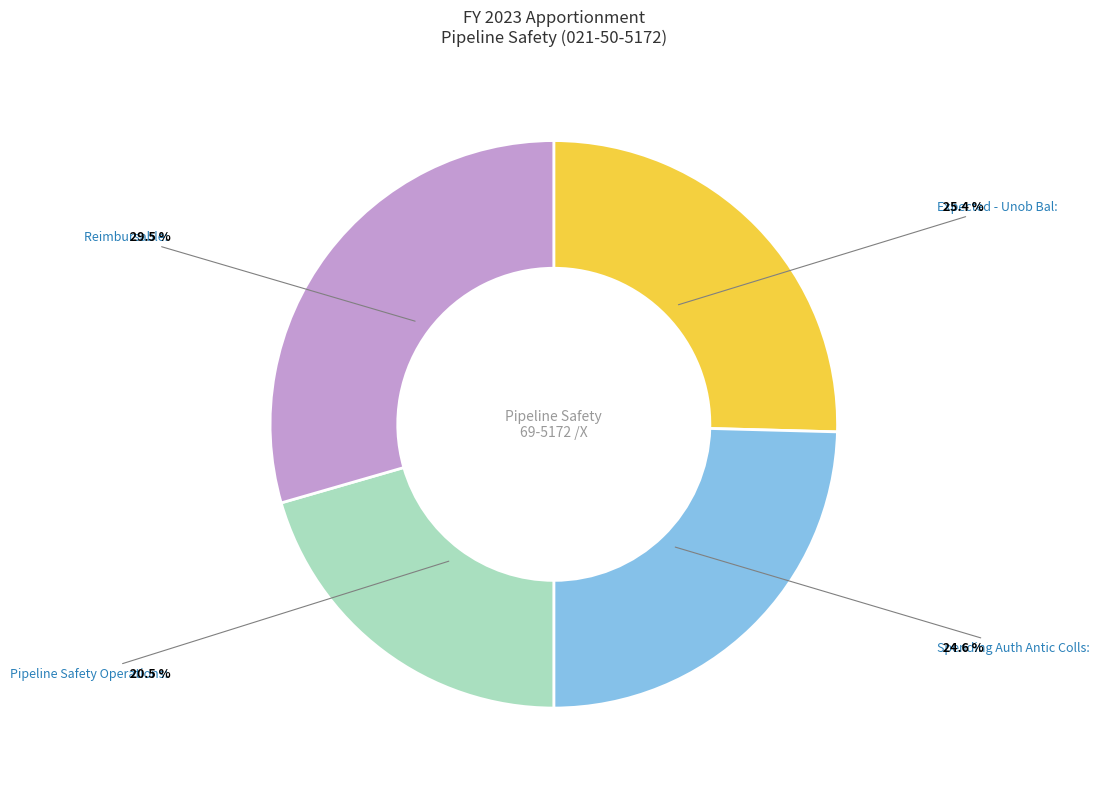

Is there any slice that represents more than half of the pie?

No